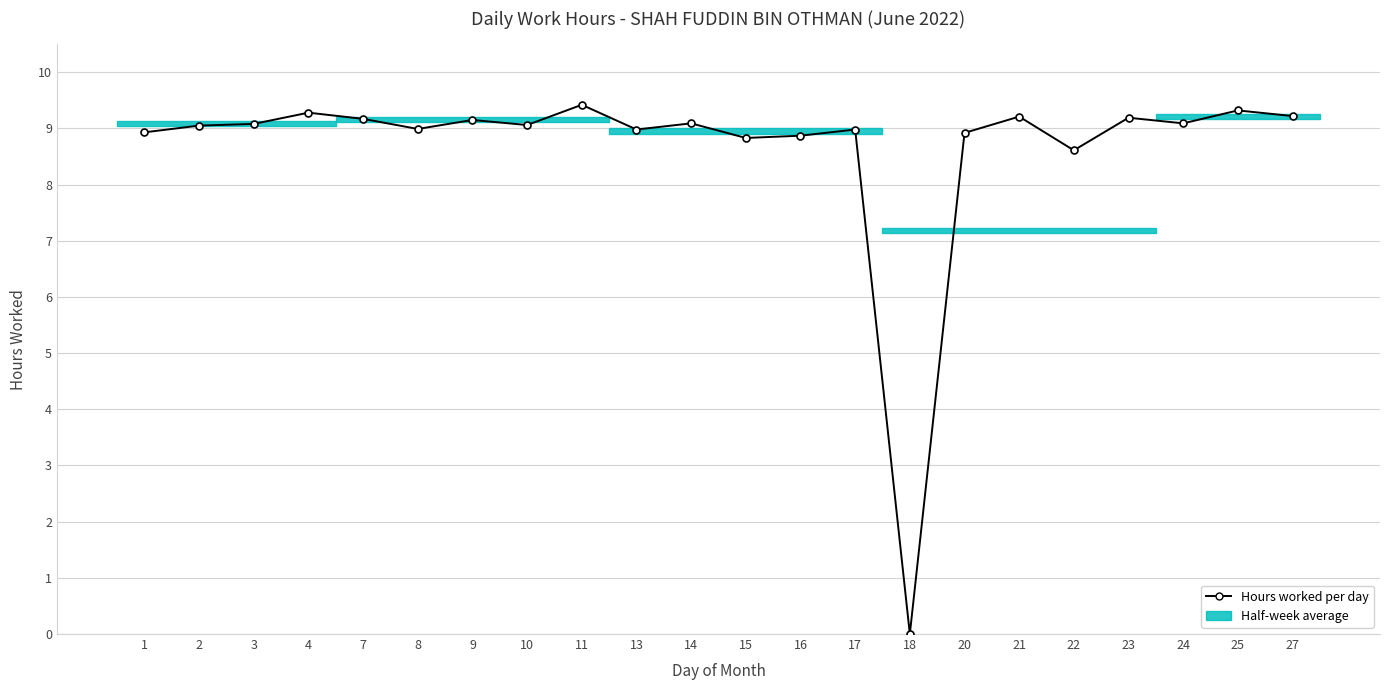

Where is the data nearest to the value 4?

18